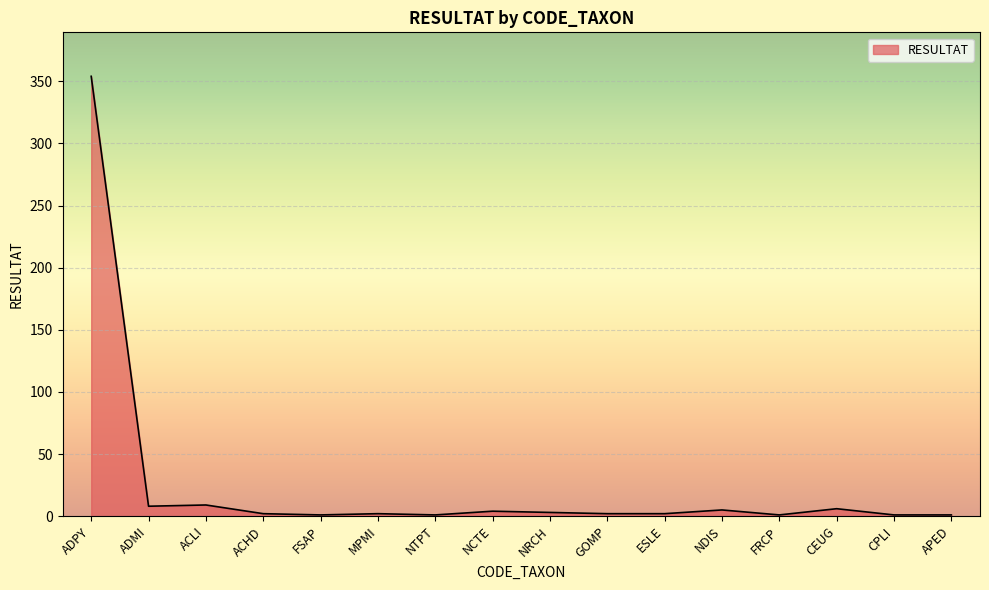

What is the greatest value displayed?

354